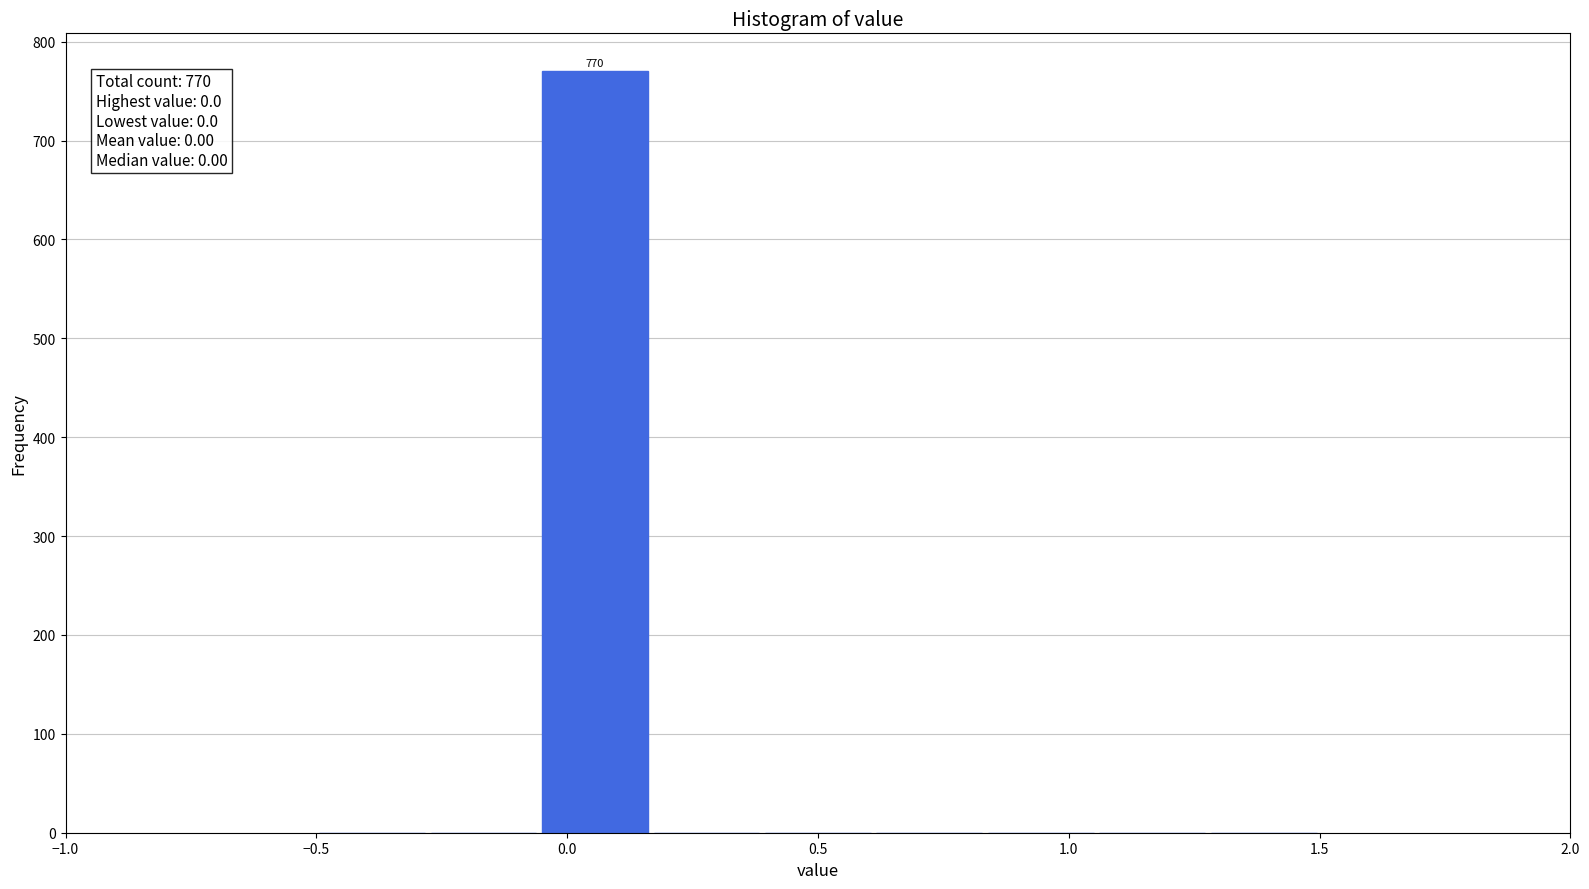

Which range on the x-axis has the tallest bar?

-0.05 to 0.15